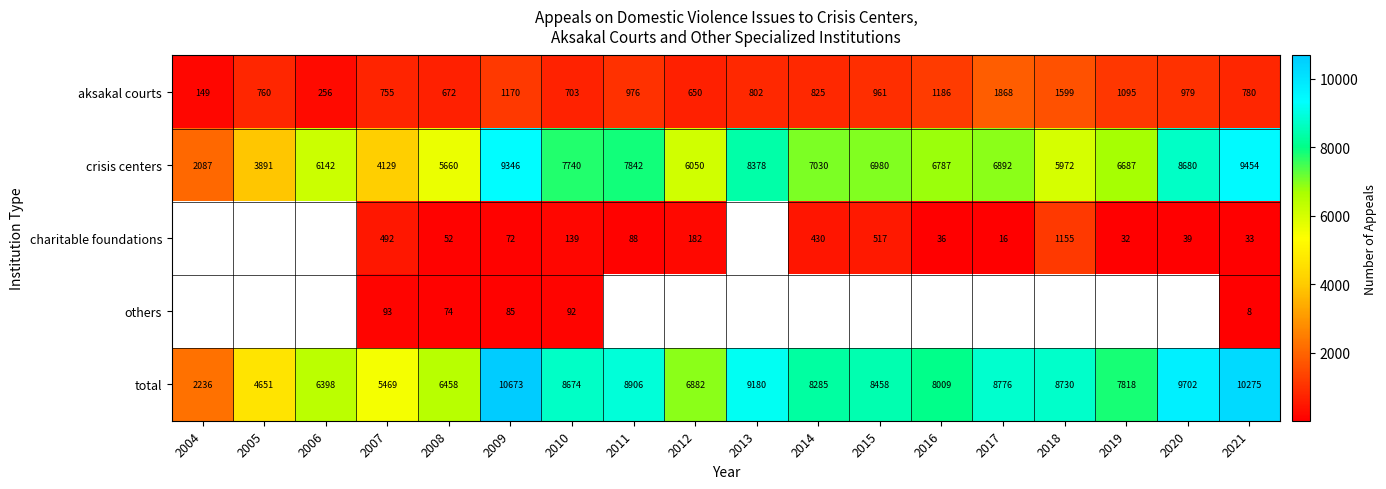

Where does the crisis centers series first go above 6892?

2009